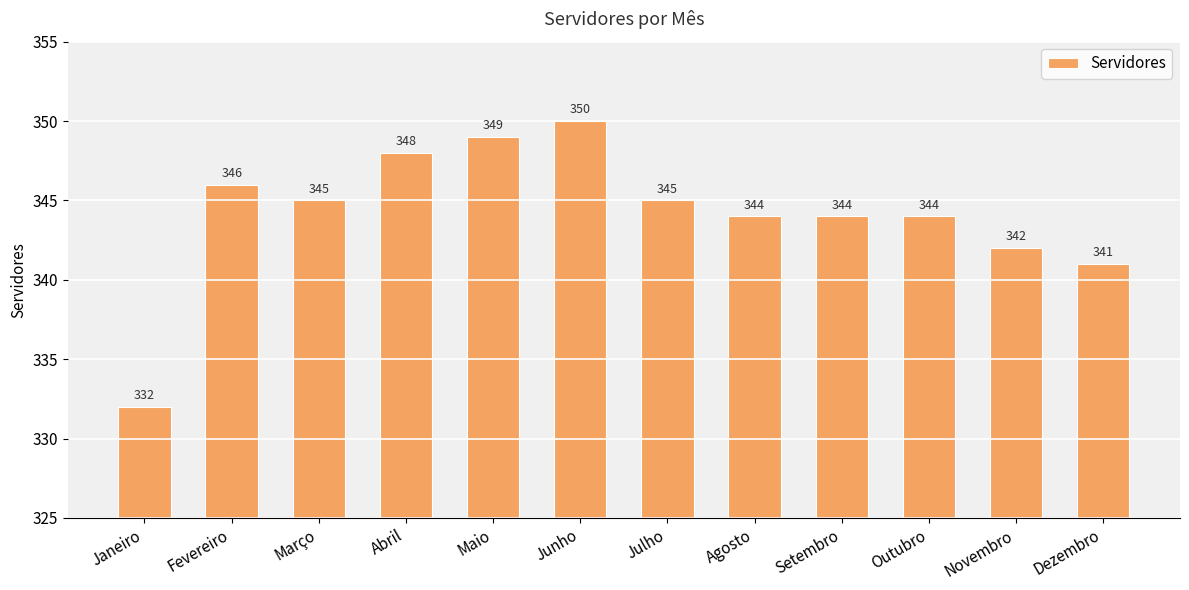

Where does the data first go above 345?

Fevereiro